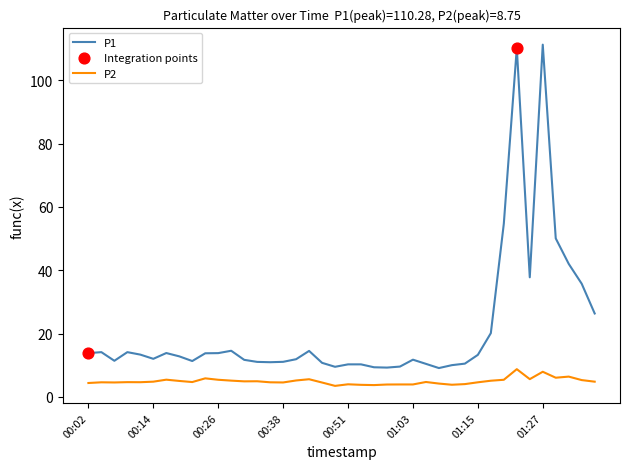

Which series has the largest range (max minus min)?

P1